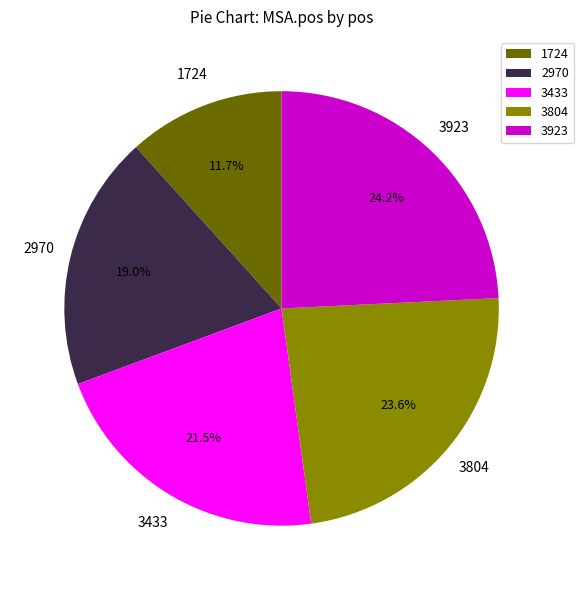

Count the number of slices in the pie.

5